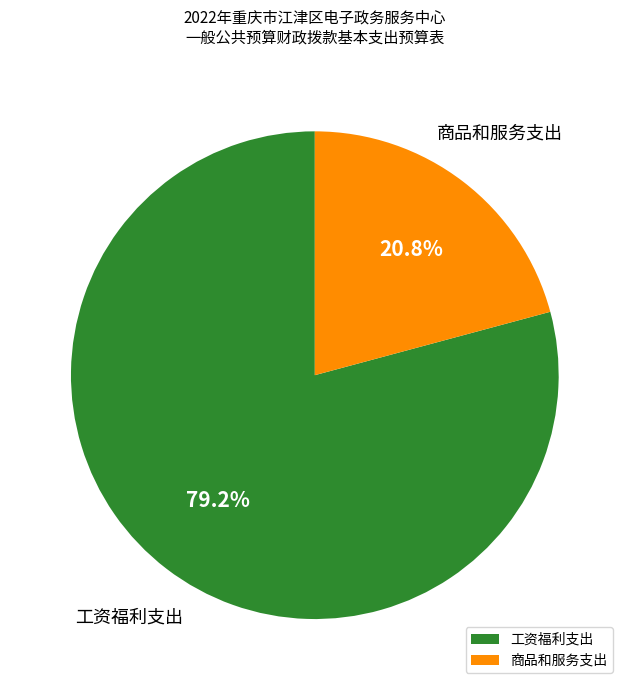

Which has a higher value, 商品和服务支出 or 工资福利支出?

工资福利支出